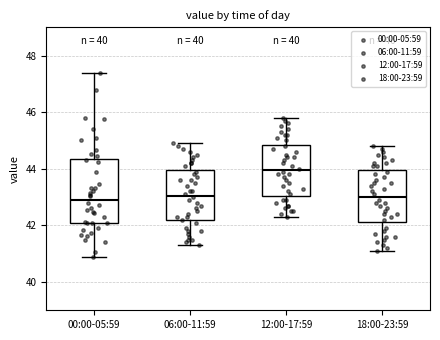

Comparing the boxes themselves (not the whiskers), which one is the tallest?

00:00-05:59